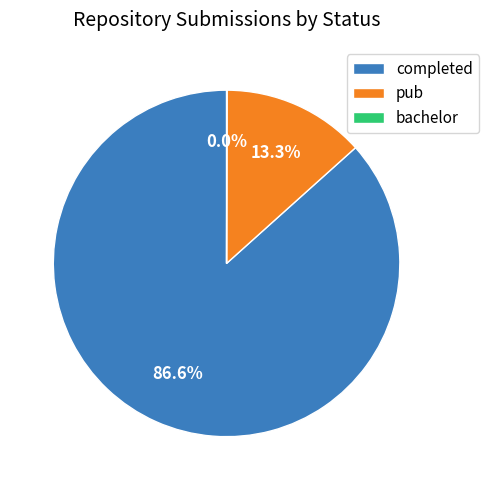

Which category has the biggest portion of the pie?

completed